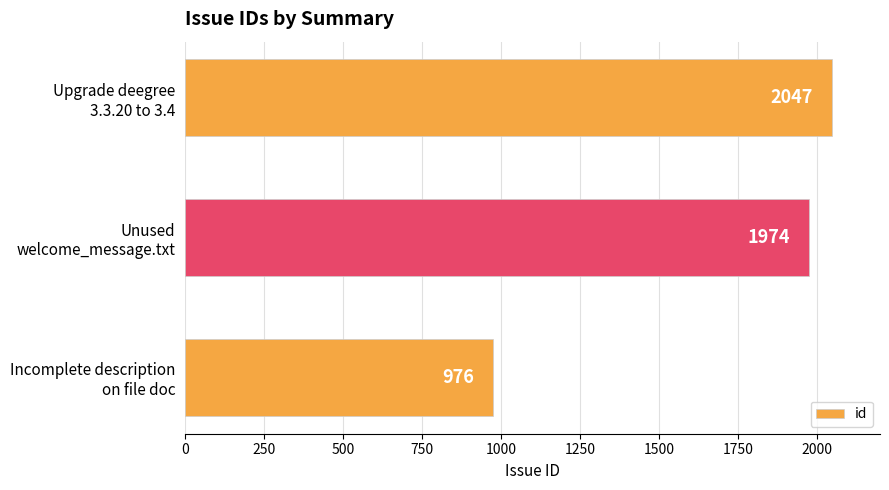

What is the average value?

1666